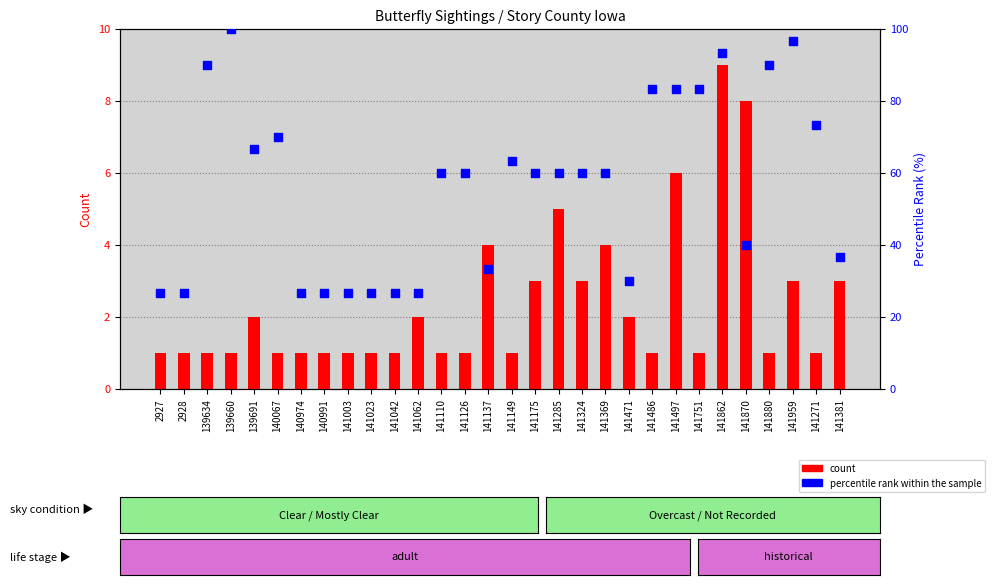

Which series reaches the maximum Y coordinate?

percentile rank within the sample